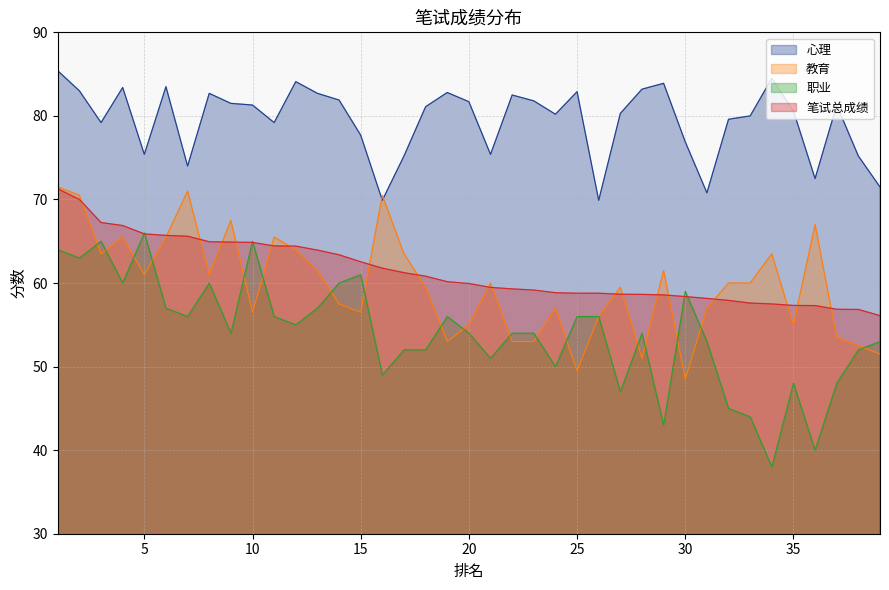

What is the value of the 心理 point at the 15th from the left?

77.7